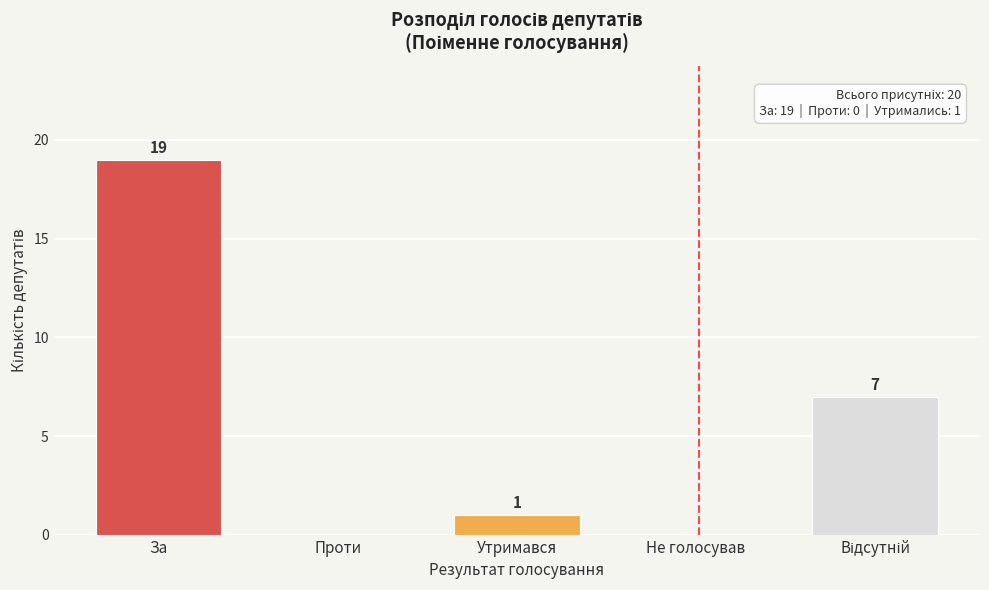

Between Не голосував and Утримався, which is larger?

Утримався